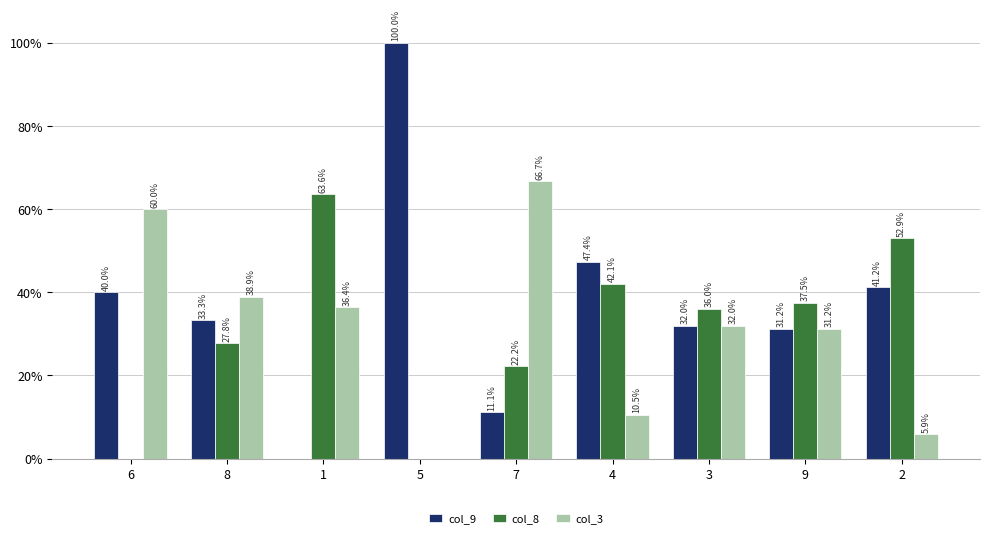

At which label does col_8 first exceed 36?

1